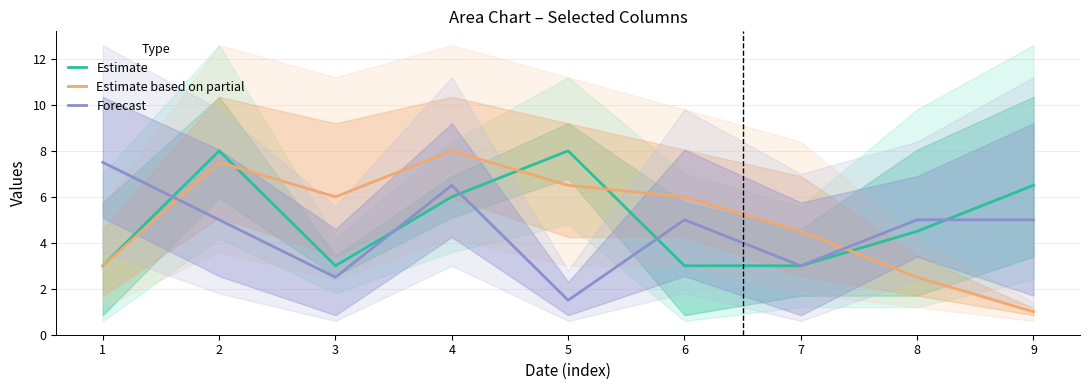

Rank the categories by Estimate value from highest to lowest.

2, 5, 9, 4, 8, 1, 3, 6, 7